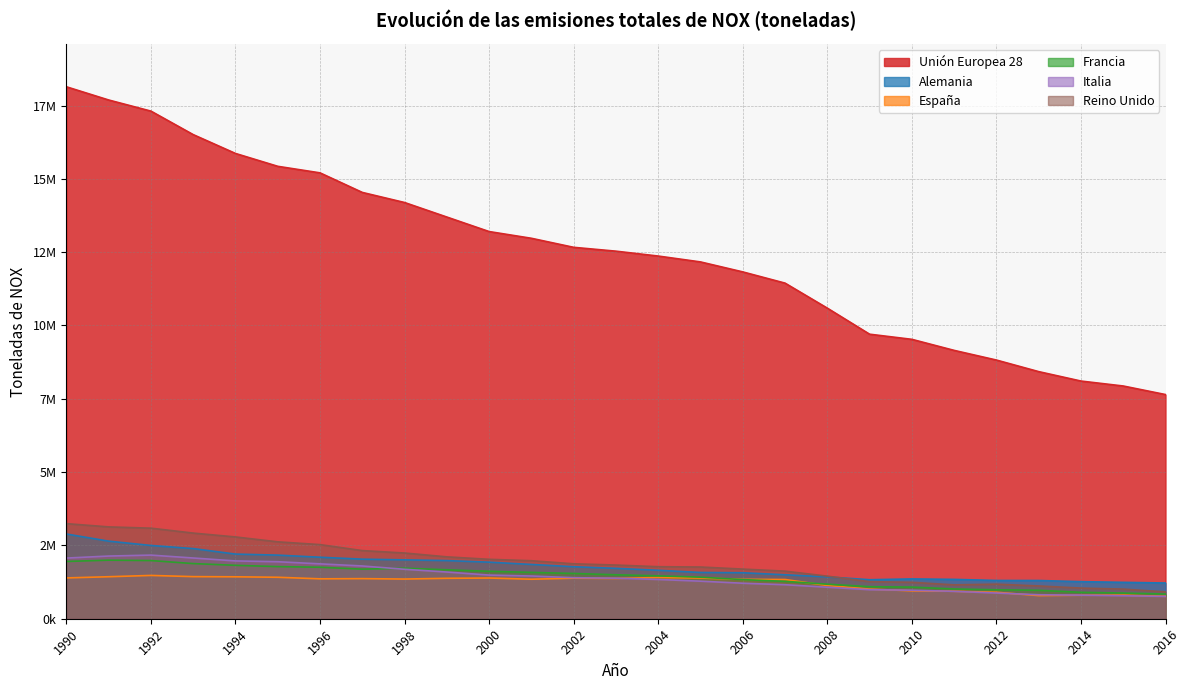

True or false: Alemania has more than 0 interior local peaks.

True